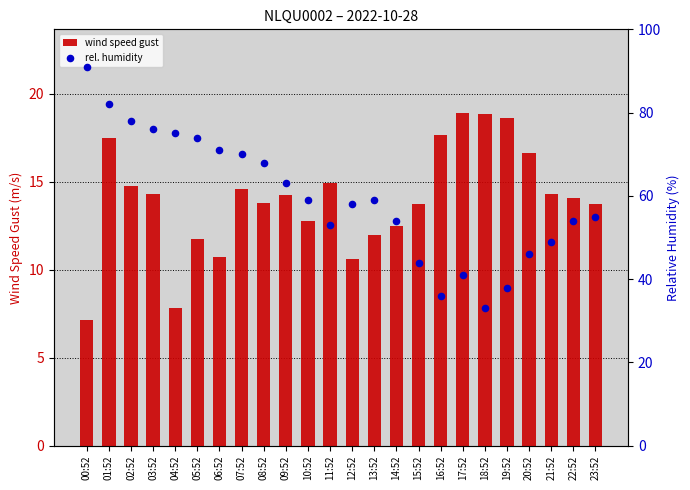

At which category is the sum across all series the highest?

01:52